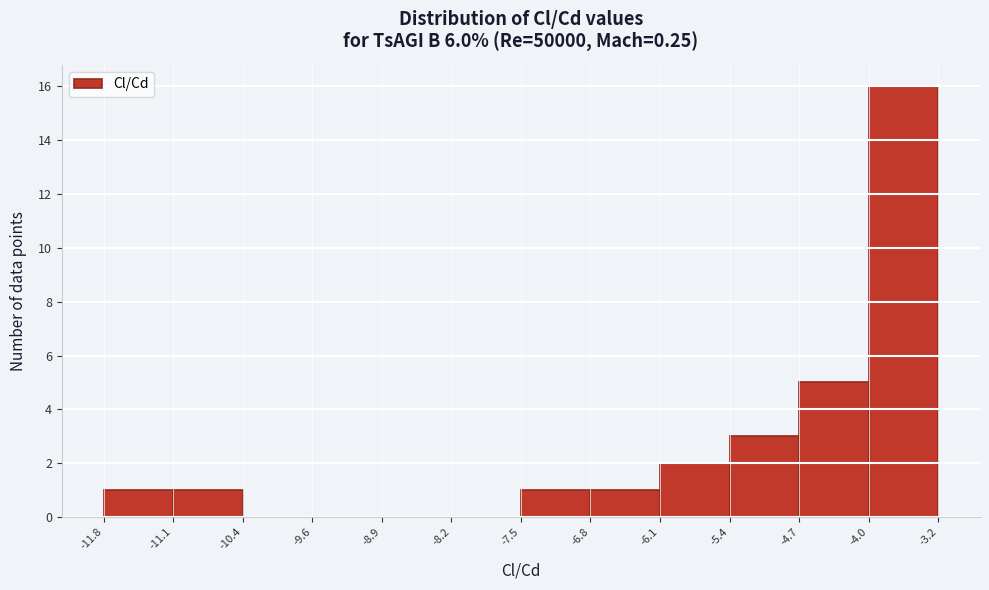

Which range on the x-axis has the tallest bar?

-4.0 to -3.2